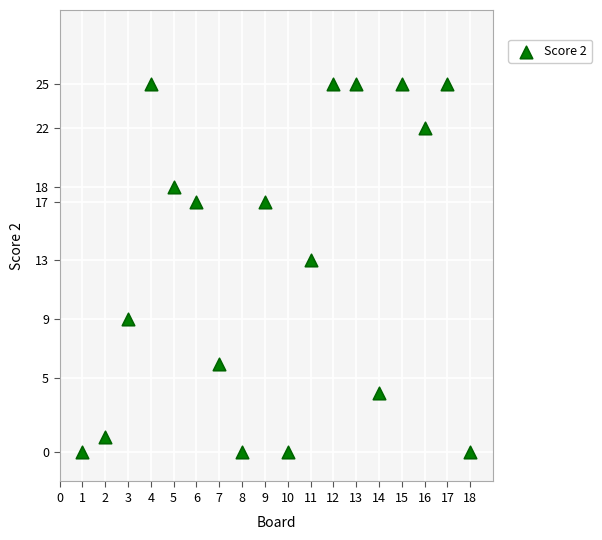

What is the range of Y values (max minus min)?

25